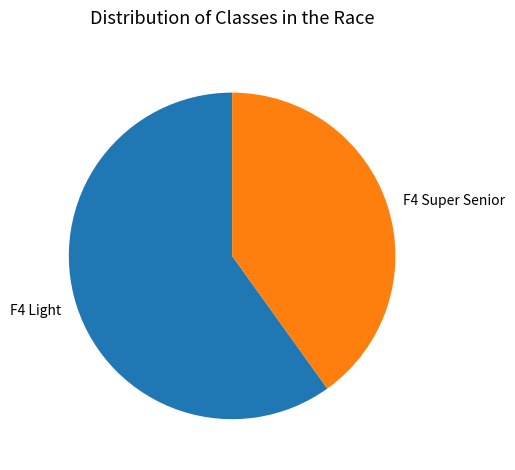

Do F4 Light and F4 Super Senior together represent more than half of the pie?

Yes